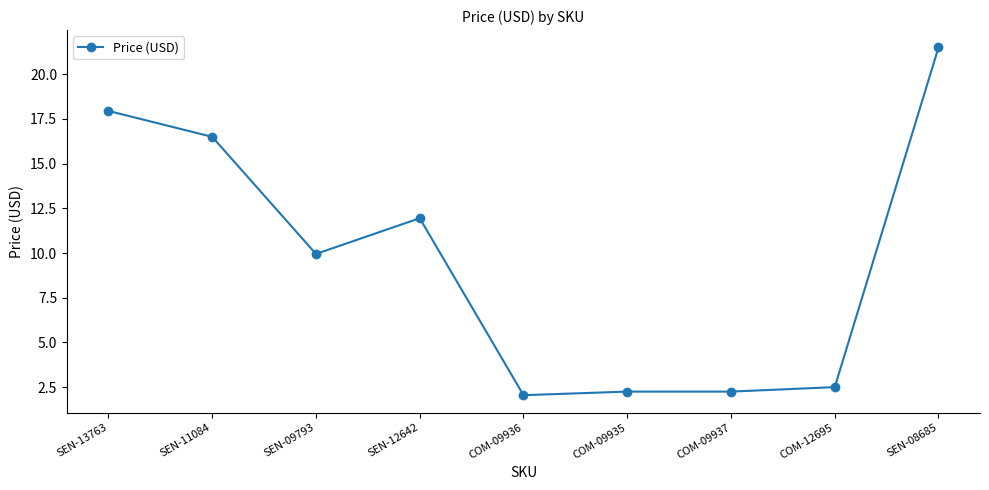

True or false: the data shows 2.5 at COM-12695.

True